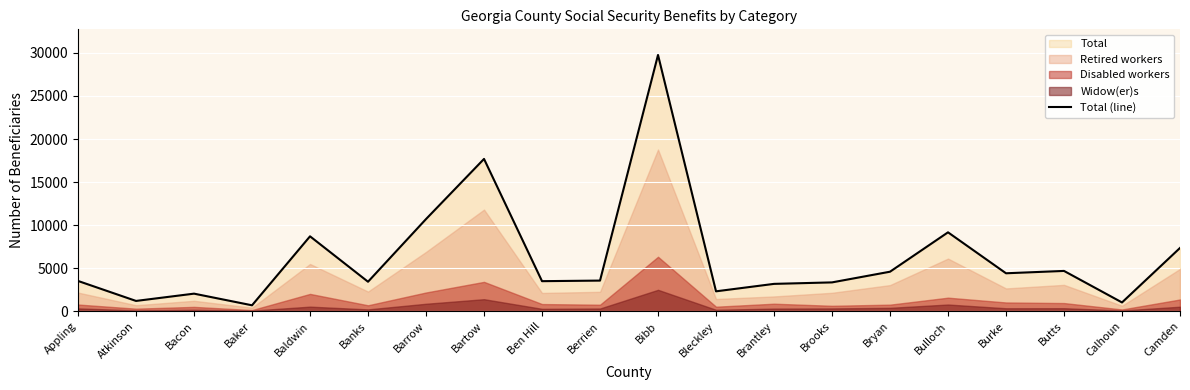

What position from the right is Atkinson?

19